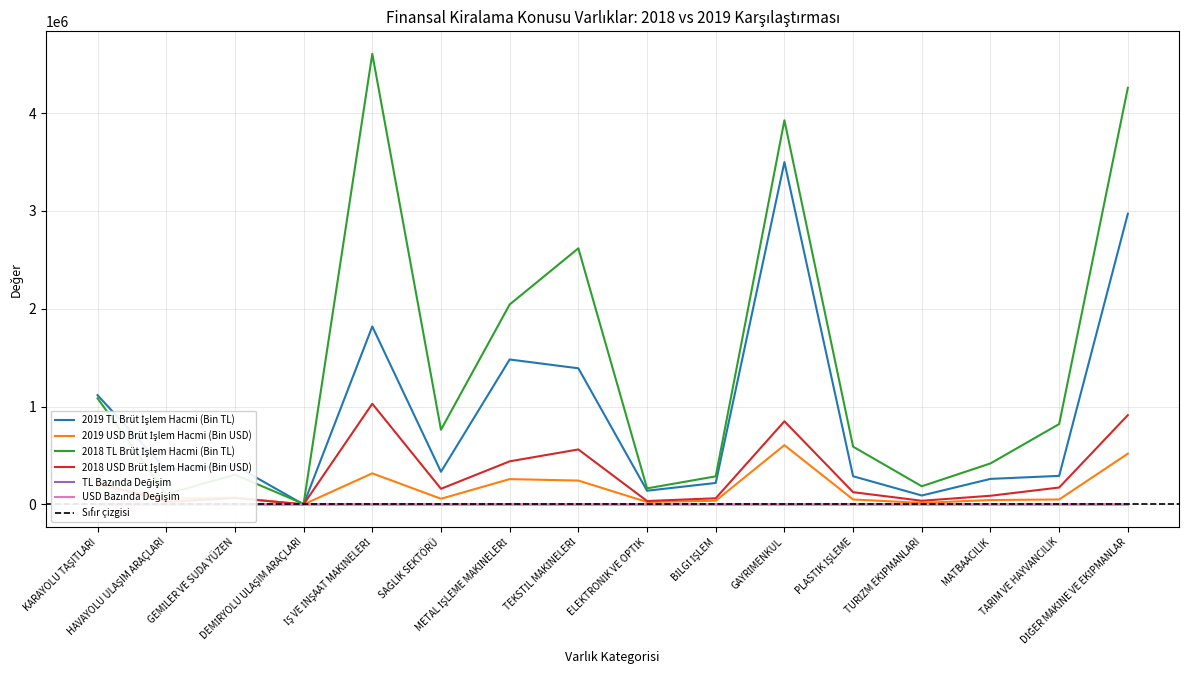

How many data points in USD Bazında Değişim are less than 0?

13